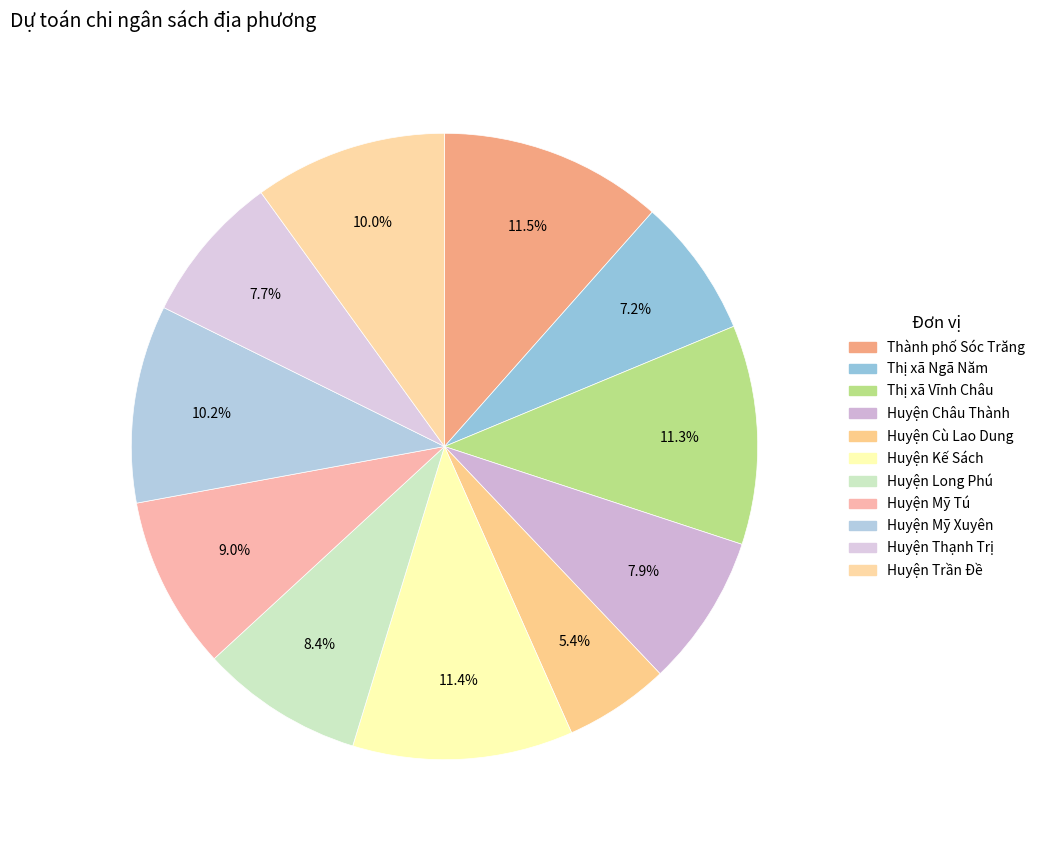

To the nearest percent, what is the difference between the Huyện Kế Sách and Thị xã Ngã Năm slice percentages?

4%